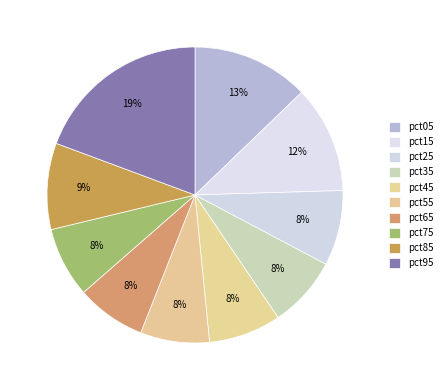

Which slice is the largest?

pct95